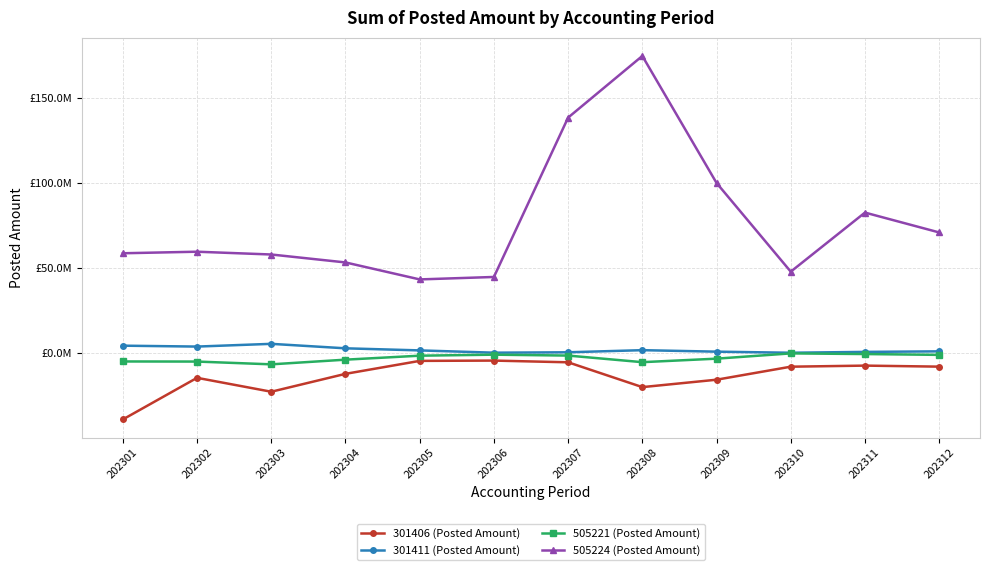

True or false: 301411 (Posted Amount) and 505224 (Posted Amount) intersect in this chart.

False